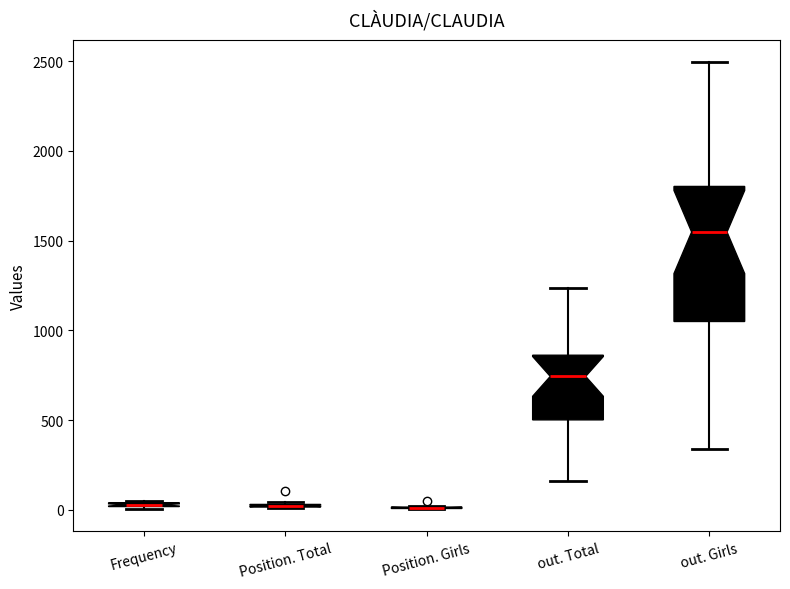

Comparing the boxes themselves (not the whiskers), which one is the tallest?

out. Girls